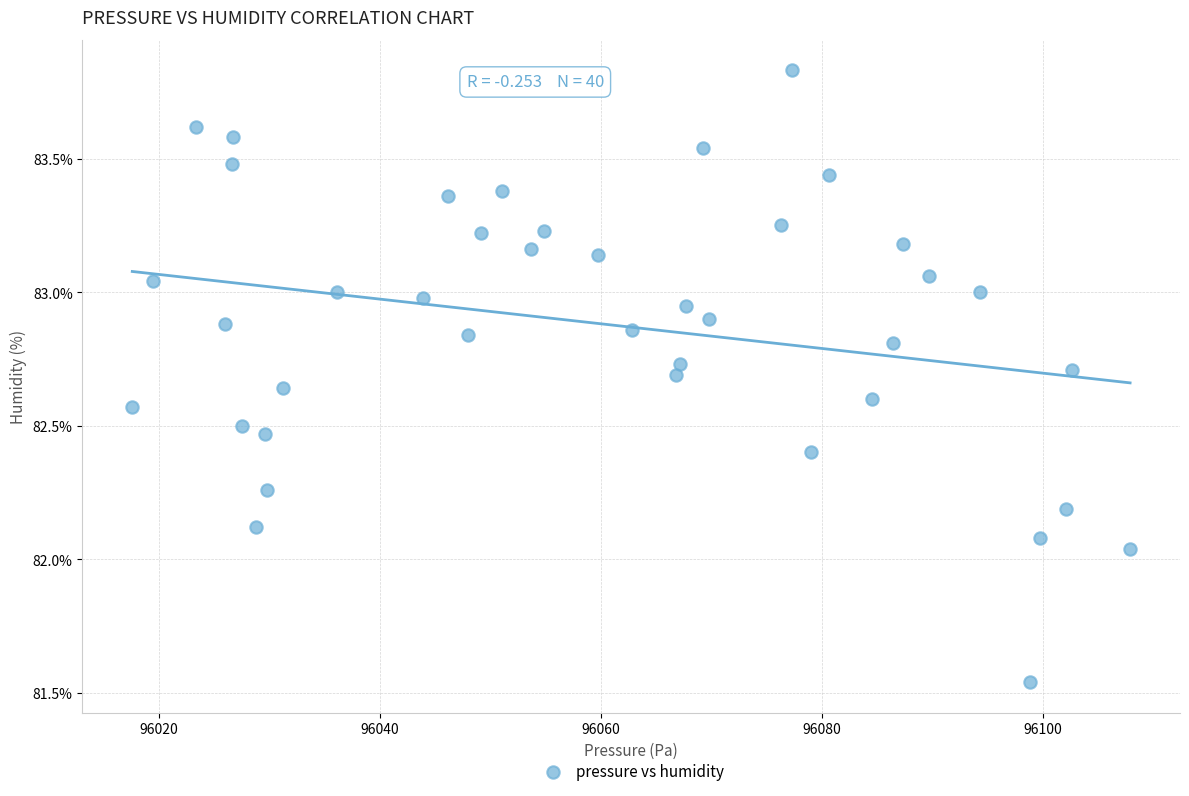

What is the range of Y values (max minus min)?

2.3